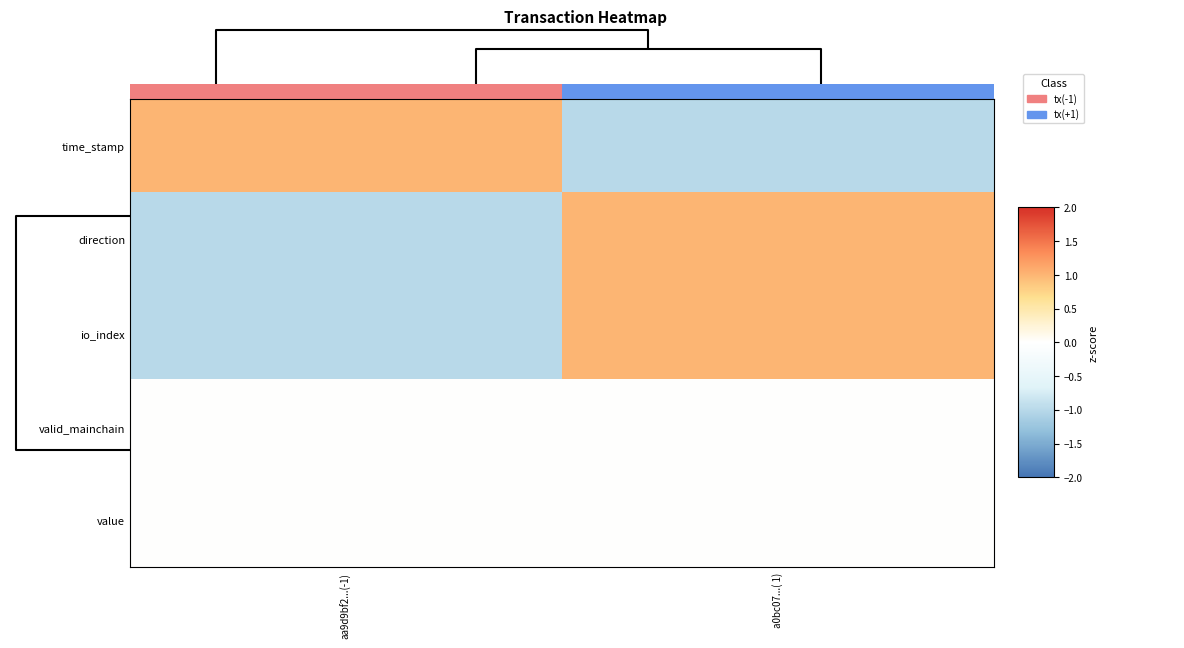

True or false: direction has a value of 1 at a0bc07...( 1).

True